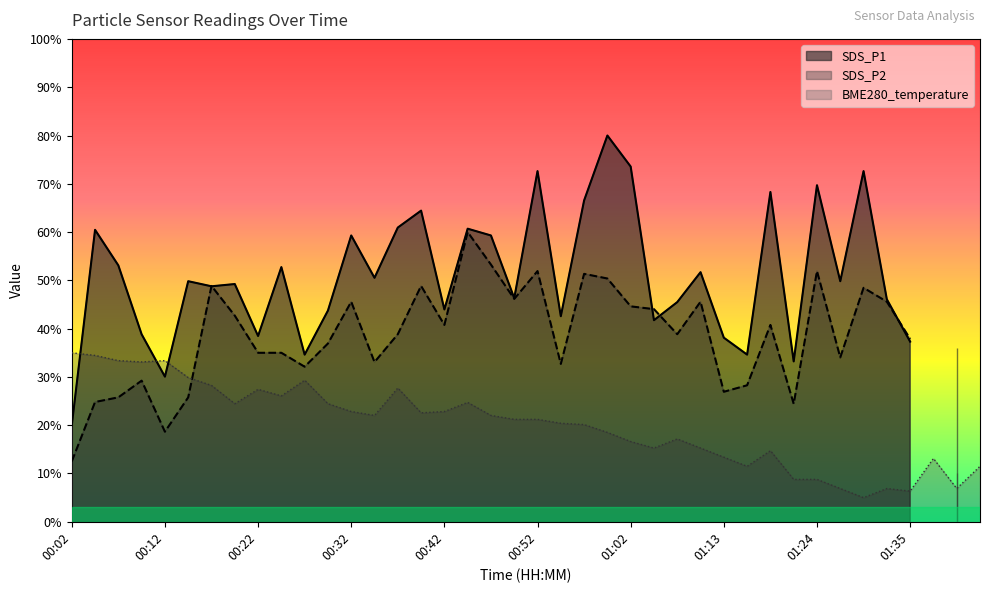

What is the change in value from 01:02 to 01:32?

-9.7